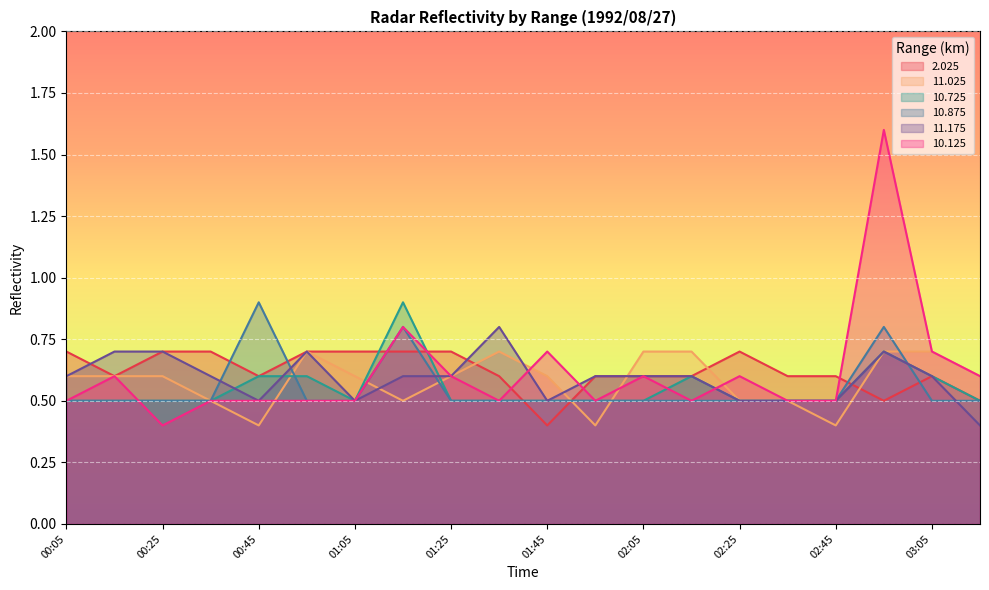

True or false: 10.875 has a value of 0.5 at 02:15.

True